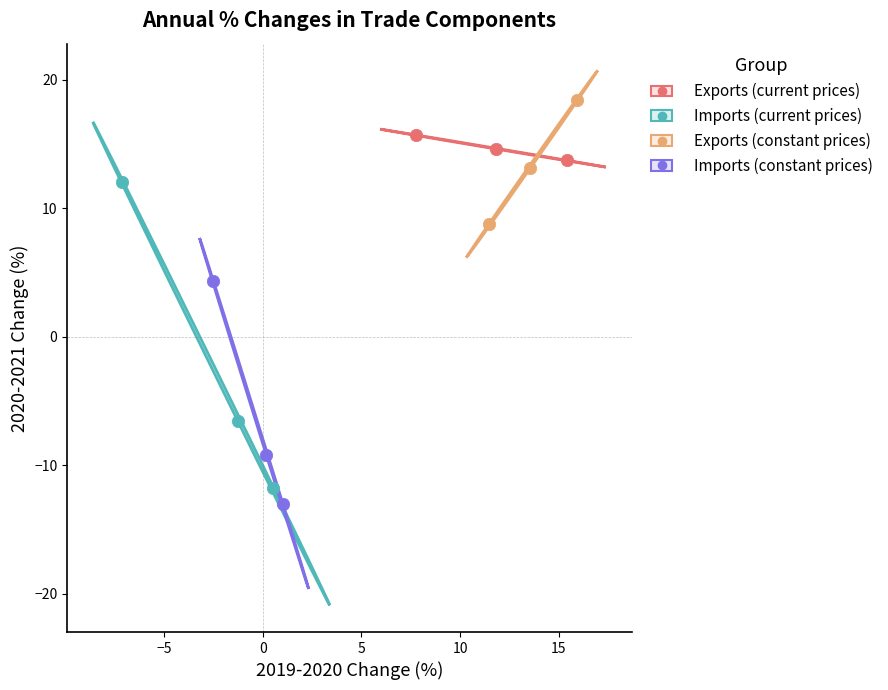

What are all the series names shown in the legend?

Exports (current prices), Imports (current prices), Exports (constant prices), Imports (constant prices)